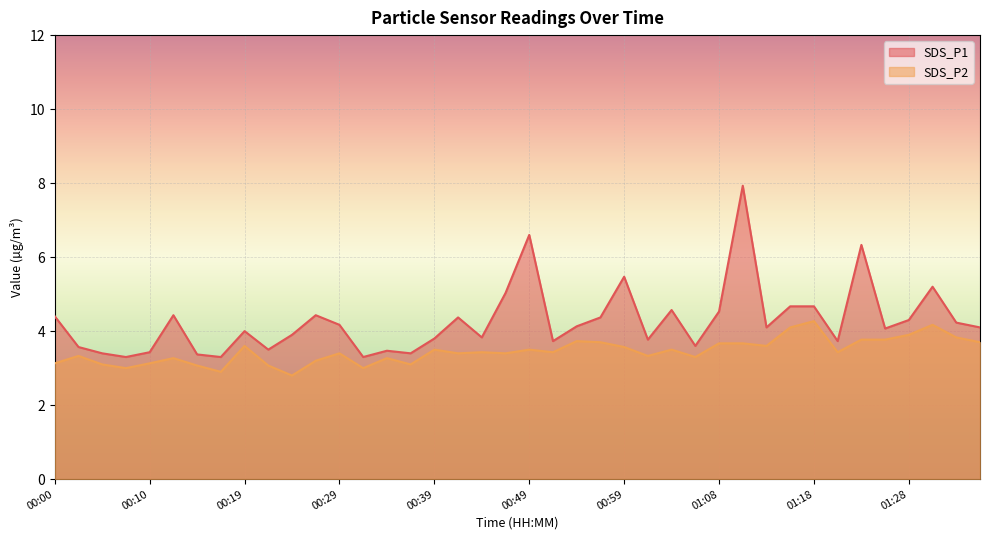

What is the difference between the highest and lowest values at 01:23?

2.6